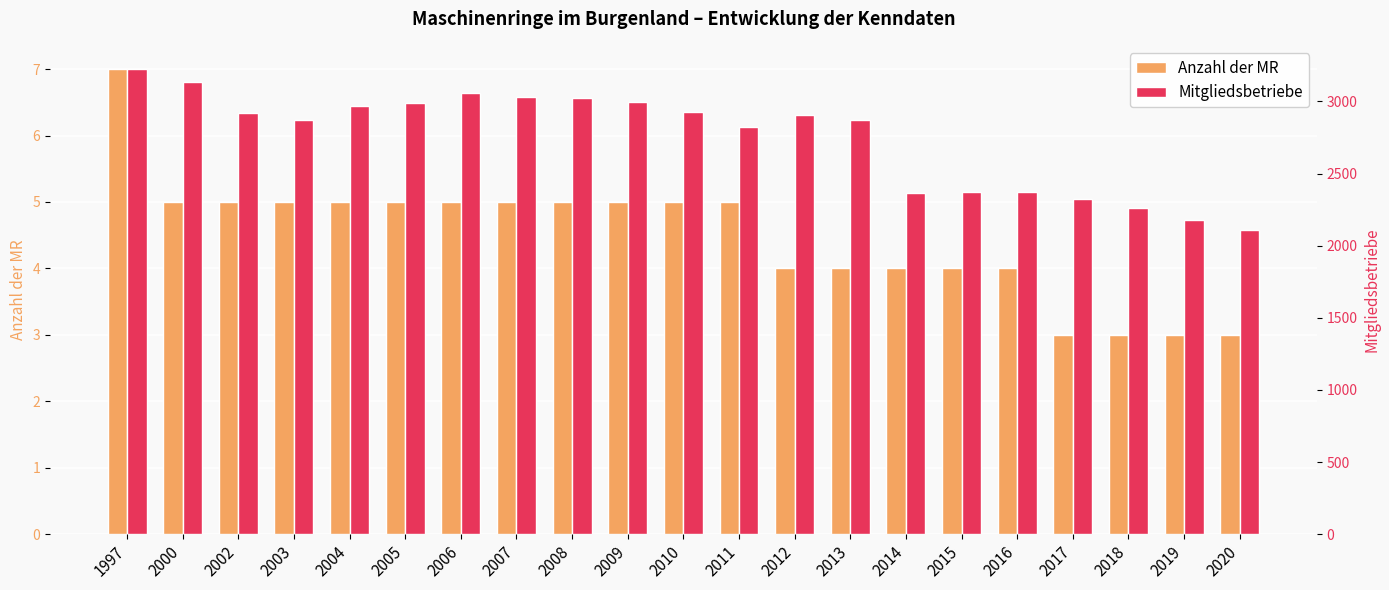

Reading right to left, list all the values displayed in this chart.

Anzahl der MR: 2020=3	2019=3	2018=3	2017=3	2016=4	2015=4	2014=4	2013=4	2012=4	2011=5	2010=5	2009=5	2008=5	2007=5	2006=5	2005=5	2004=5	2003=5	2002=5	2000=5	1997=7
Mitgliedsbetriebe: 2020=2108	2019=2178	2018=2261	2017=2322	2016=2372	2015=2369	2014=2367	2013=2872	2012=2906	2011=2825	2010=2927	2009=2998	2008=3024	2007=3031	2006=3057	2005=2987	2004=2971	2003=2870	2002=2917	2000=3134	1997=3224